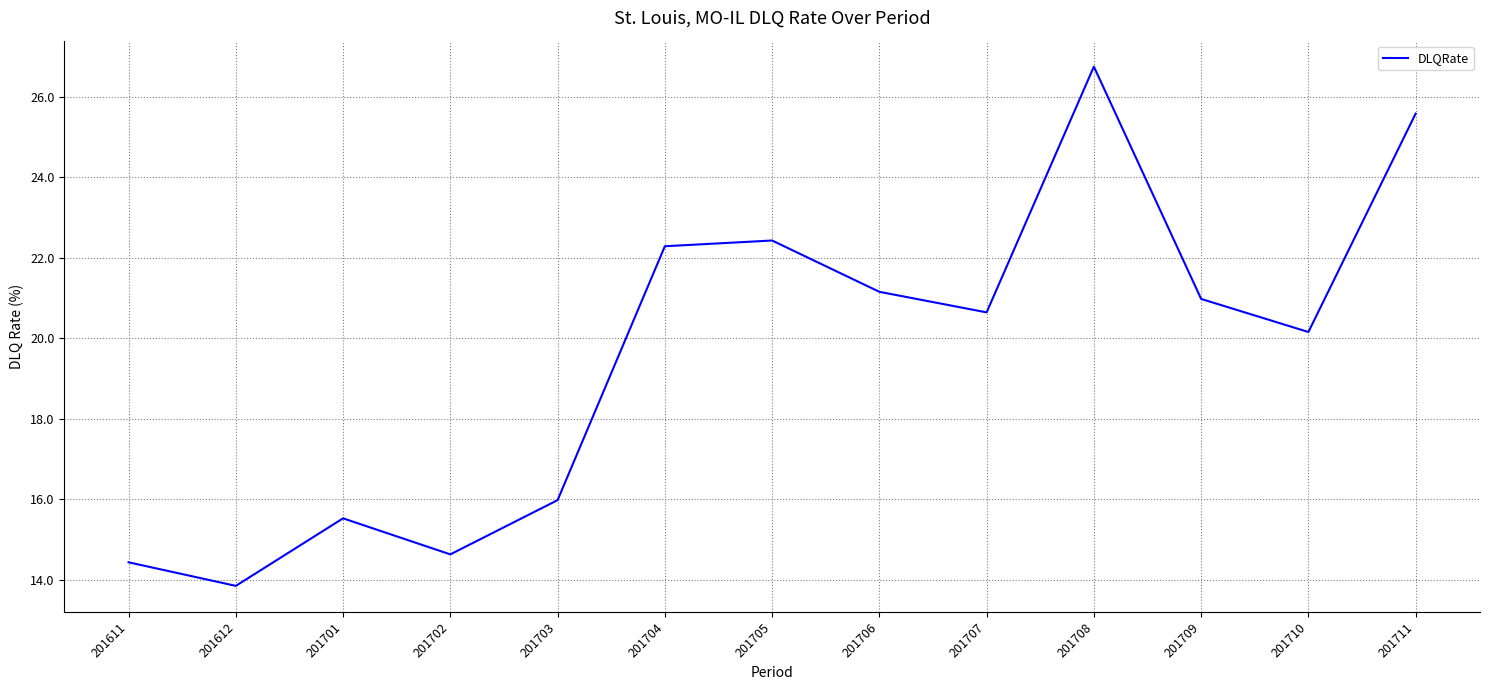

Rank the categories by value from lowest to highest.

201612, 201611, 201702, 201701, 201703, 201710, 201707, 201709, 201706, 201704, 201705, 201711, 201708